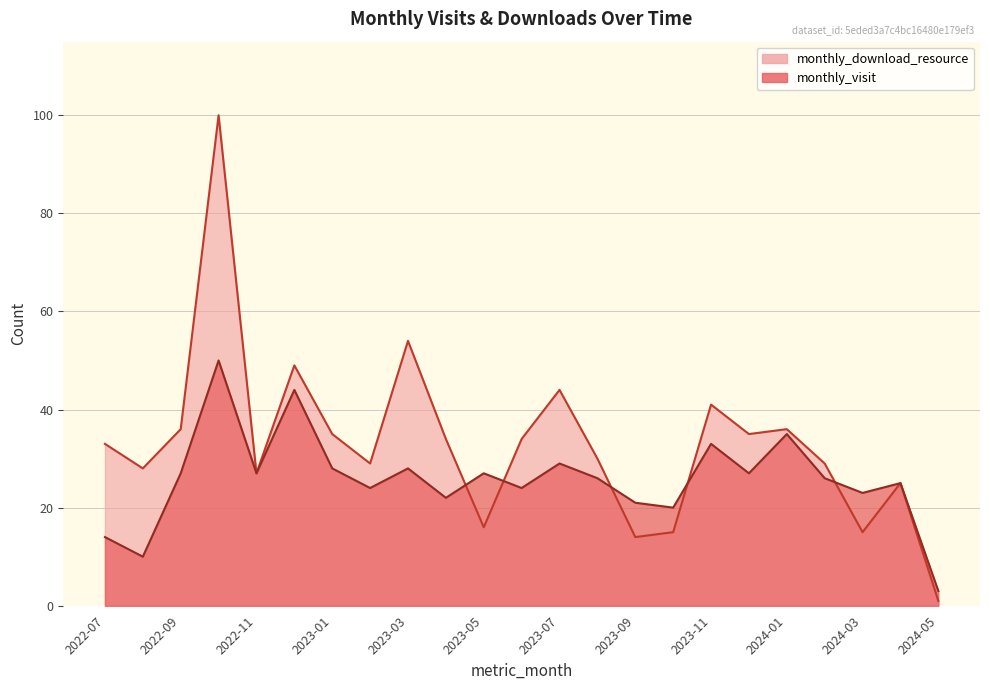

At which category does the chart reach its peak across all series?

2022-10